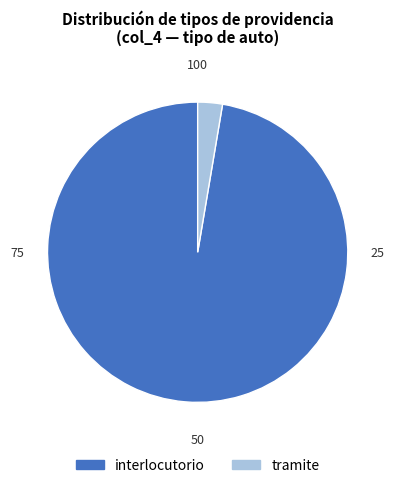

How many segments does this pie chart have?

2